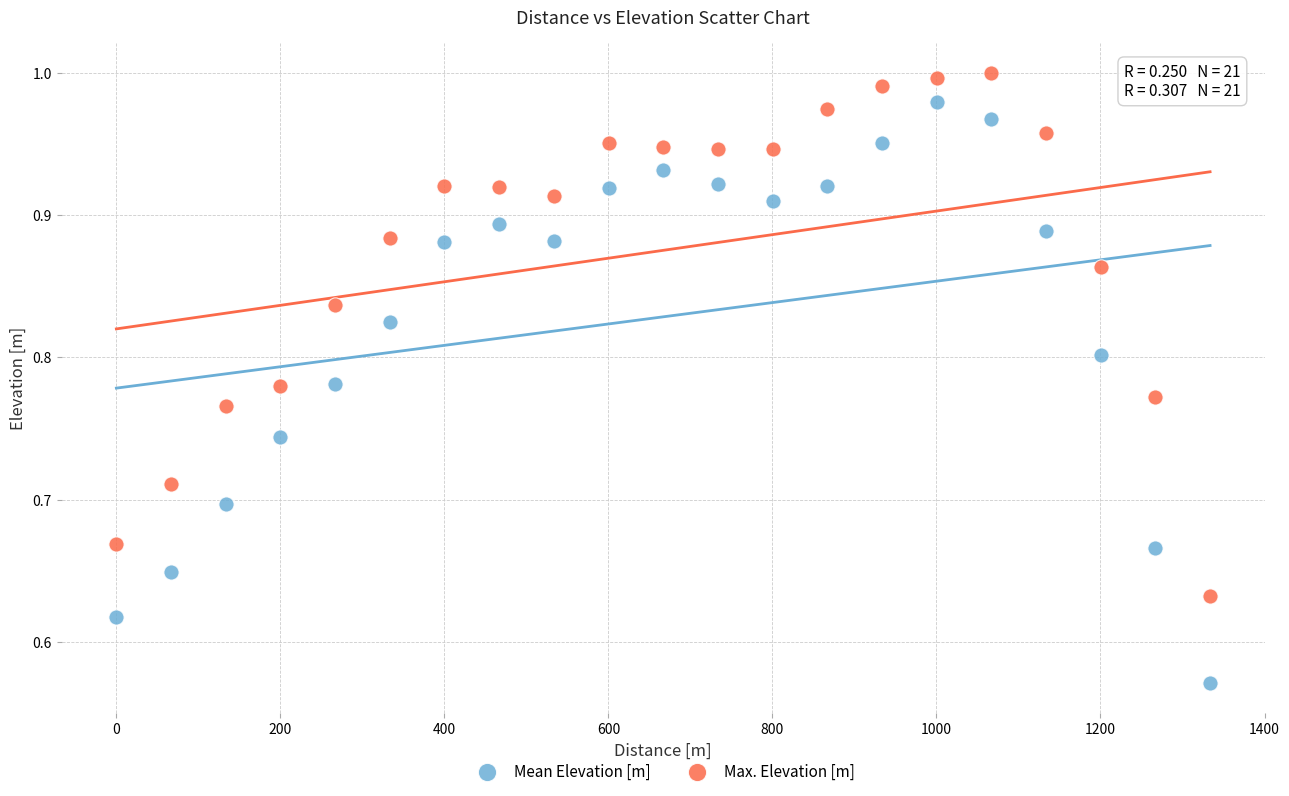

Which series reaches the minimum Y coordinate?

Mean Elevation [m]